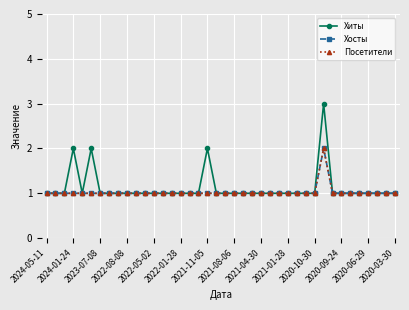

True or false: Хиты and Посетители intersect in this chart.

False